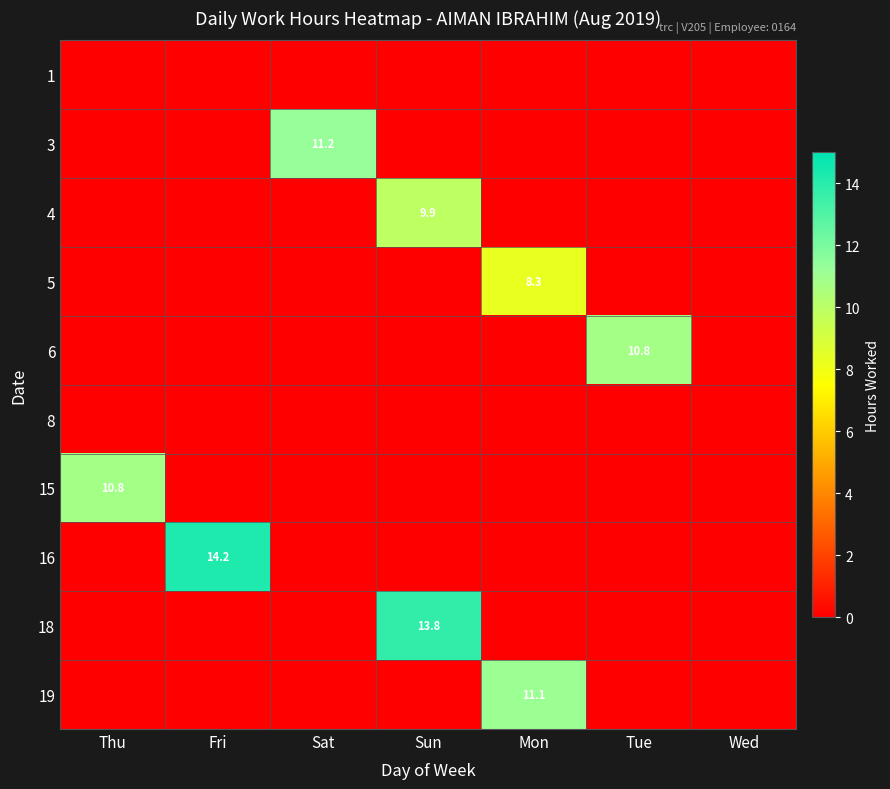

The value of 18 at Sun is 13.8. True or false?

True